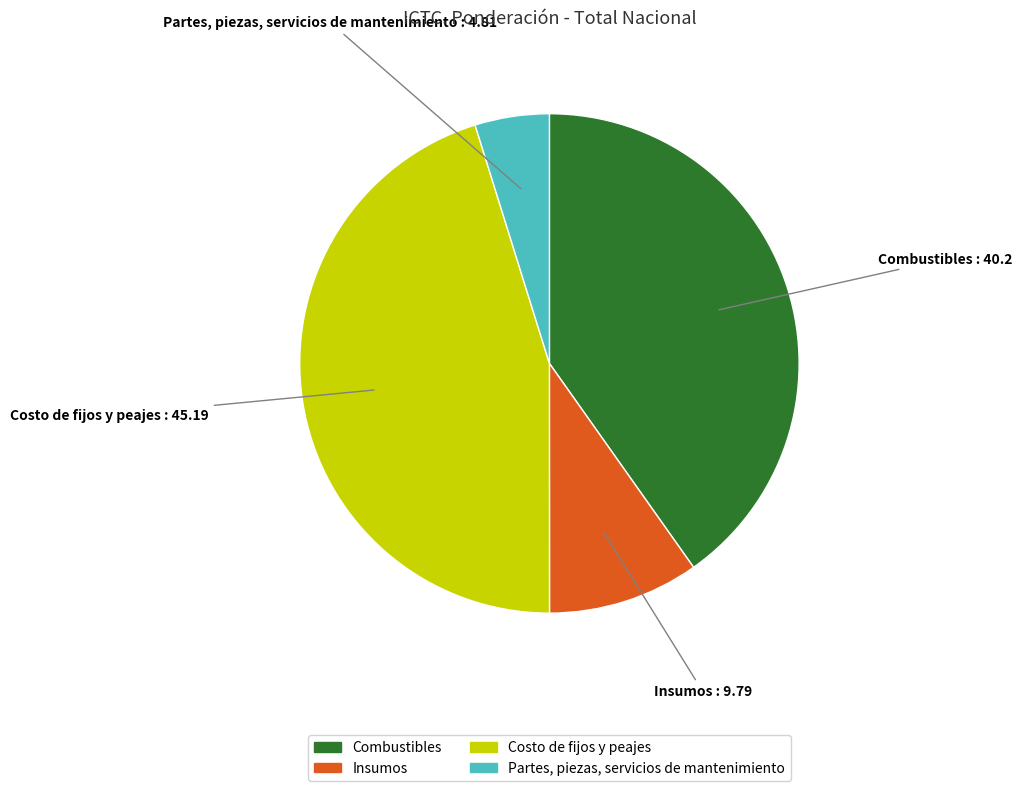

Does any single category account for the majority?

No